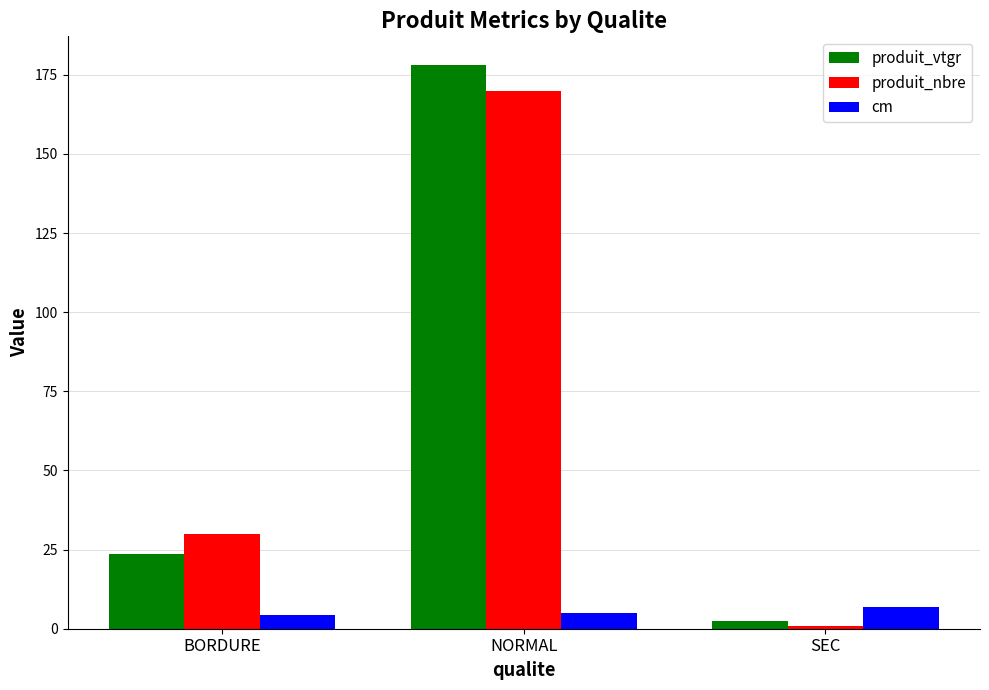

The value of produit_nbre at NORMAL is 54.0. True or false?

False